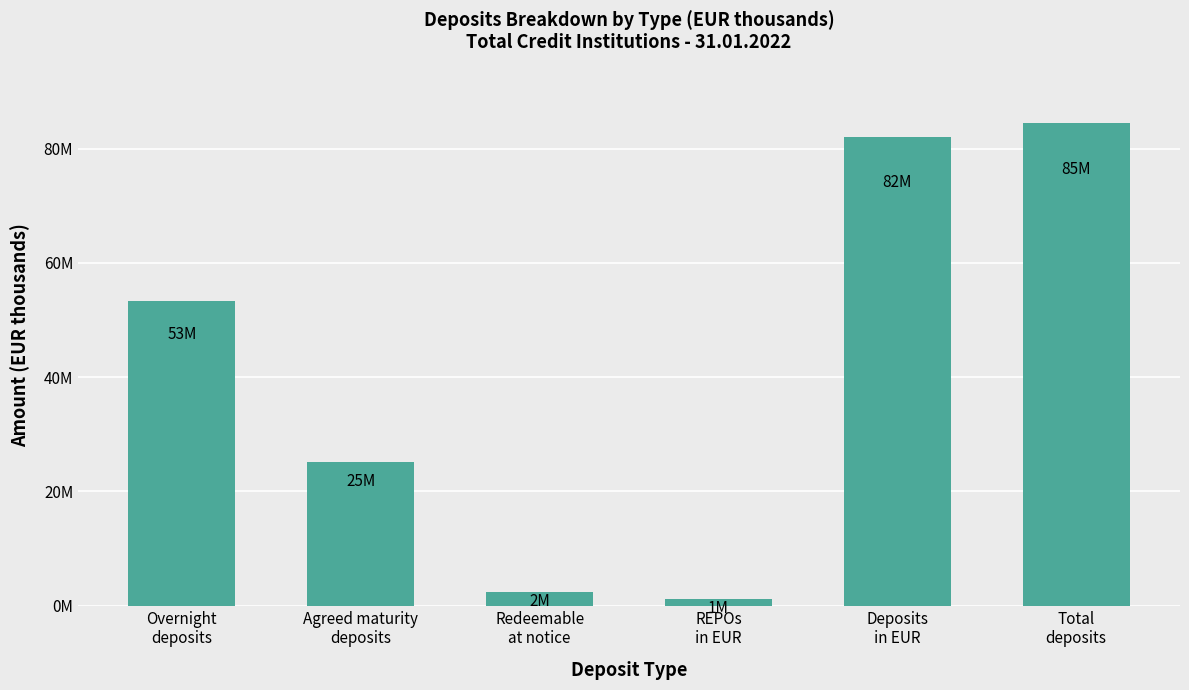

Approximately how many times larger is the value at Total
deposits compared to Overnight
deposits?

1.6